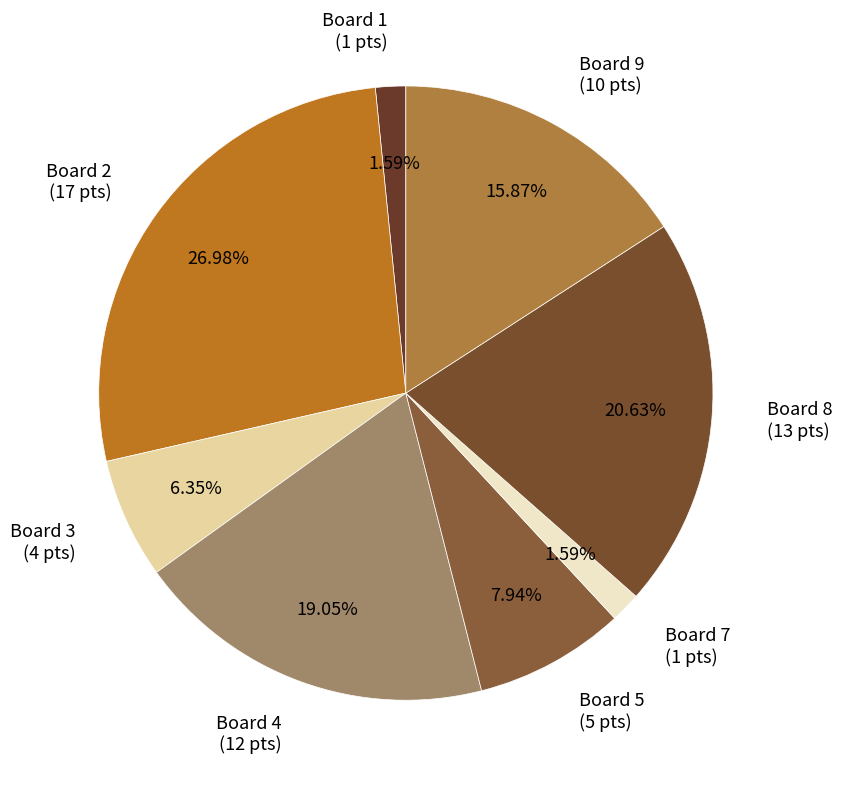

Is the sum of Board 5 (5 pts) and Board 1 (1 pts) greater than half?

No